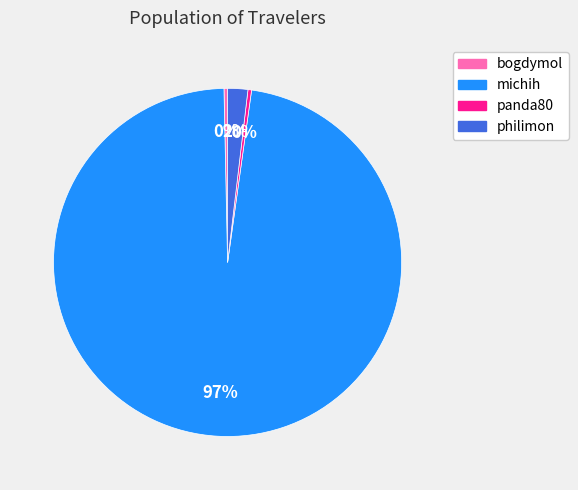

Is the sum of panda80 and bogdymol greater than half?

No